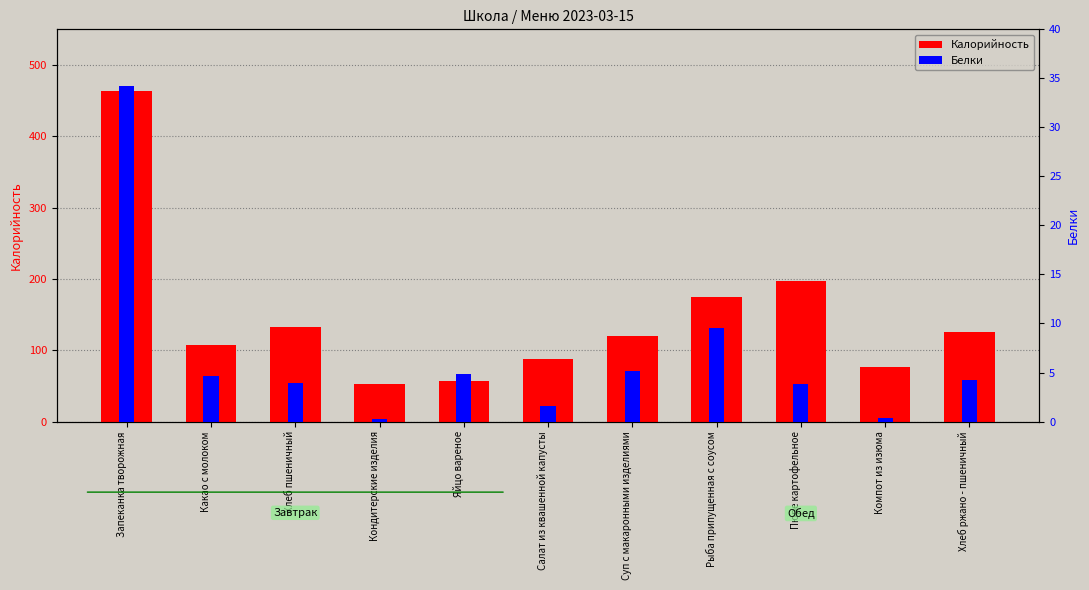

Between Суп с макаронными изделиями and Компот из изюма, which is larger?

Суп с макаронными изделиями